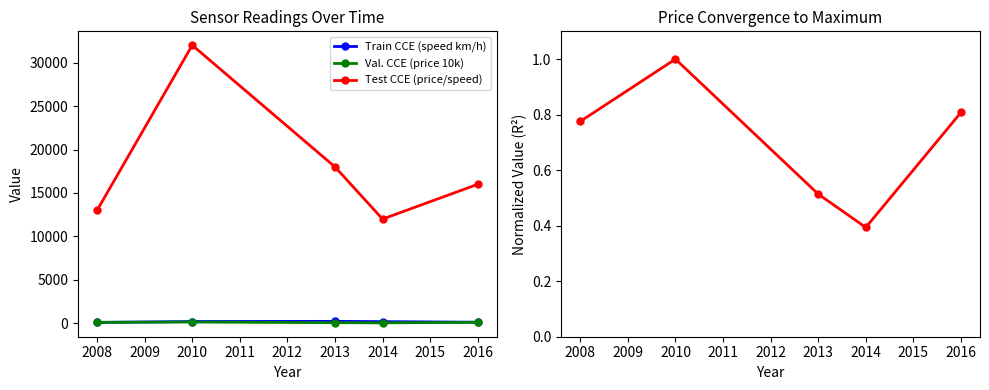

What is the average value of the Val. CCE (price 10k) series?

106.4